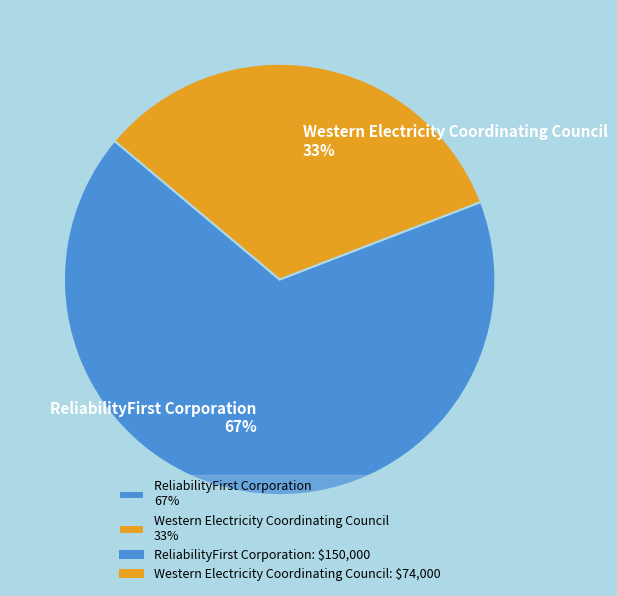

Which has a higher value, Western Electricity Coordinating Council 33% or ReliabilityFirst Corporation 67%?

ReliabilityFirst Corporation 67%